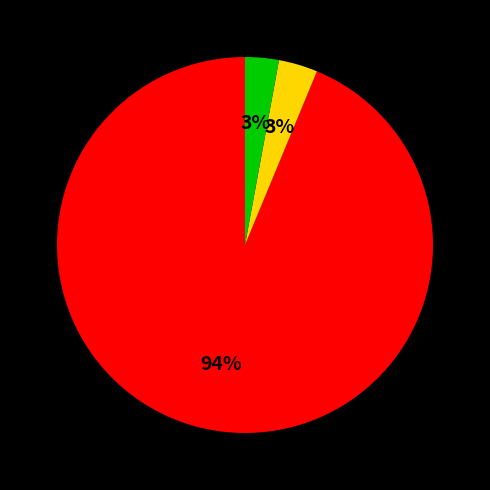

Is there a majority slice in this chart?

Yes